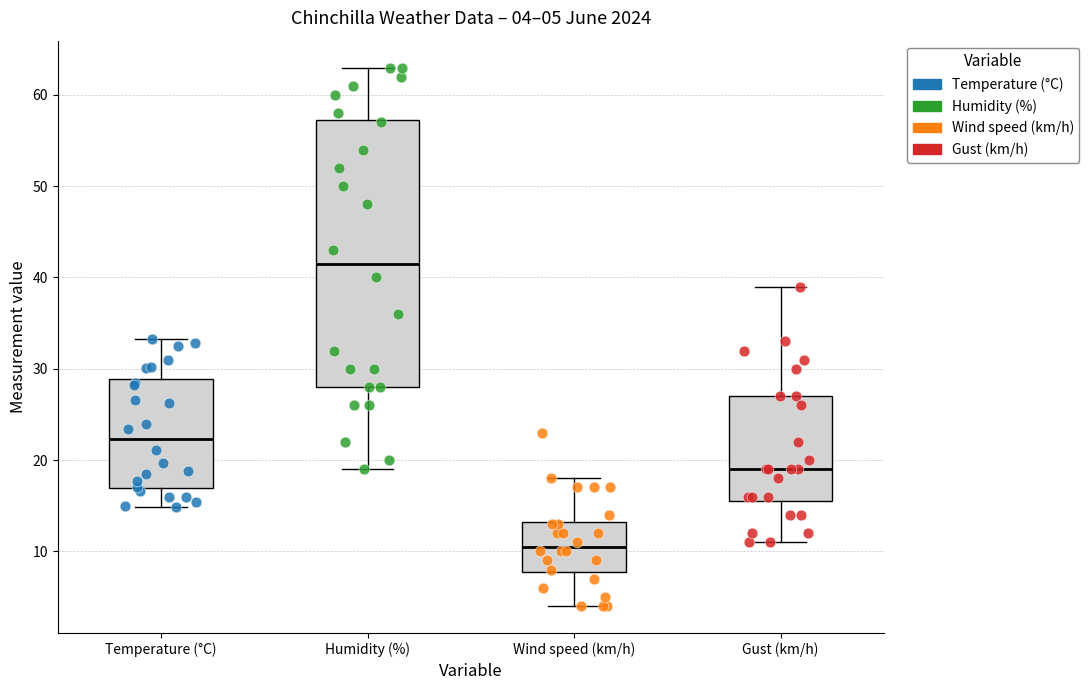

Which box has the highest median line?

Humidity (%)